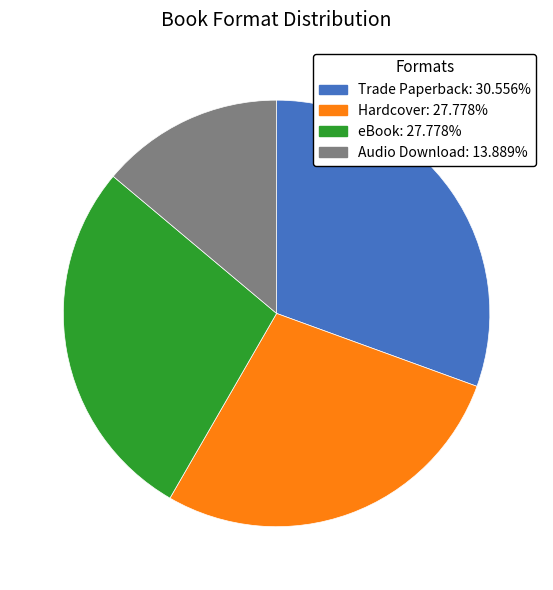

Does Hardcover account for over 50% of the chart?

No